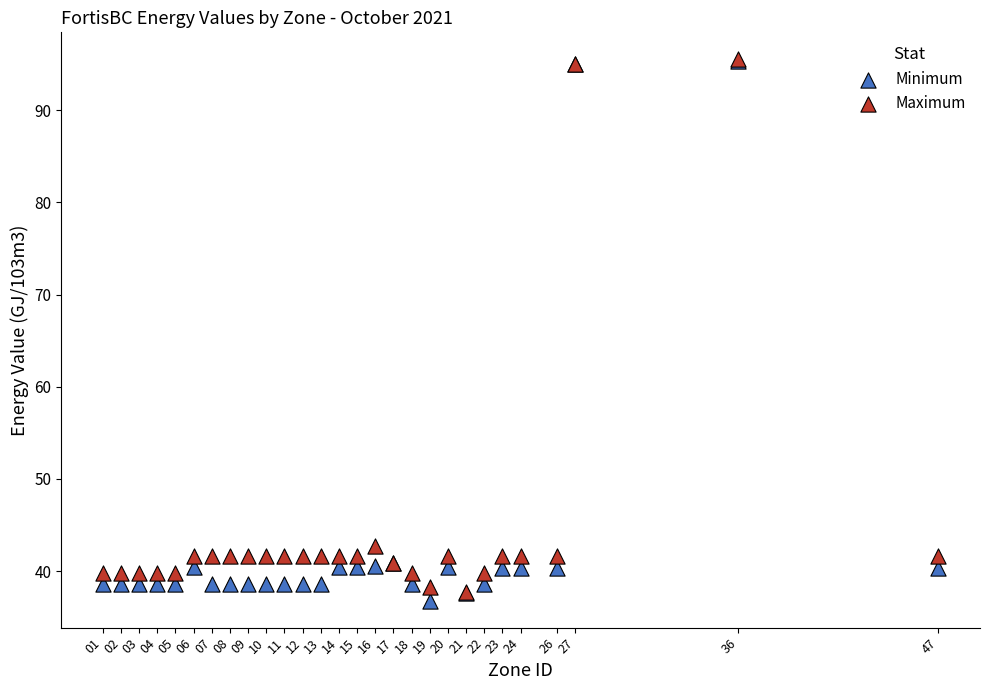

Which series has the largest Y range (max minus min)?

Minimum